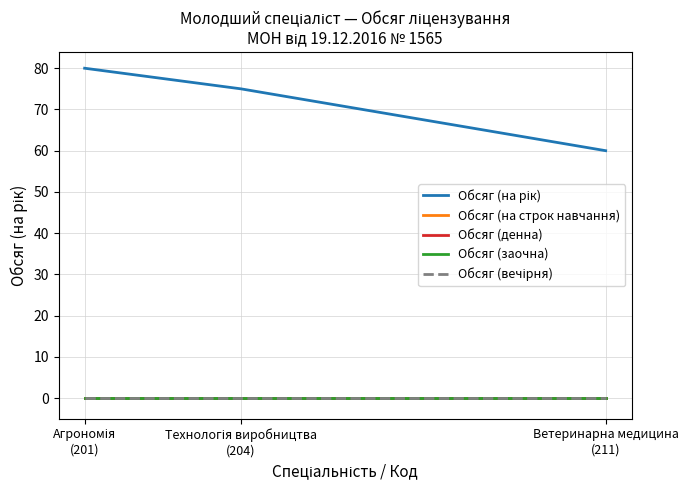

At how many categories does at least one series exceed 73?

2